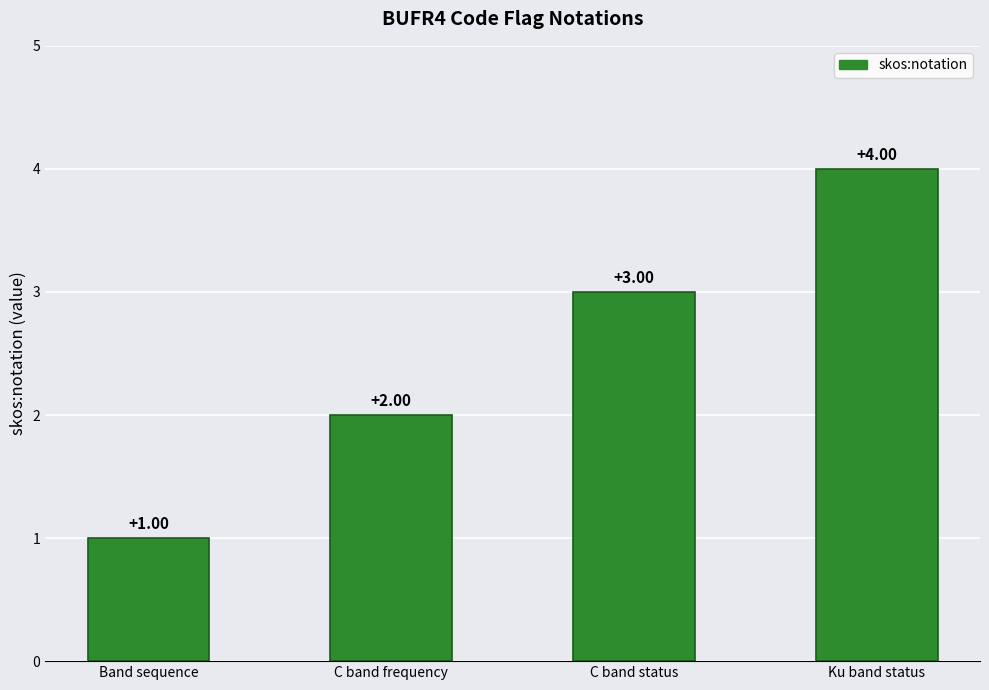

How many data points does each series have?

4